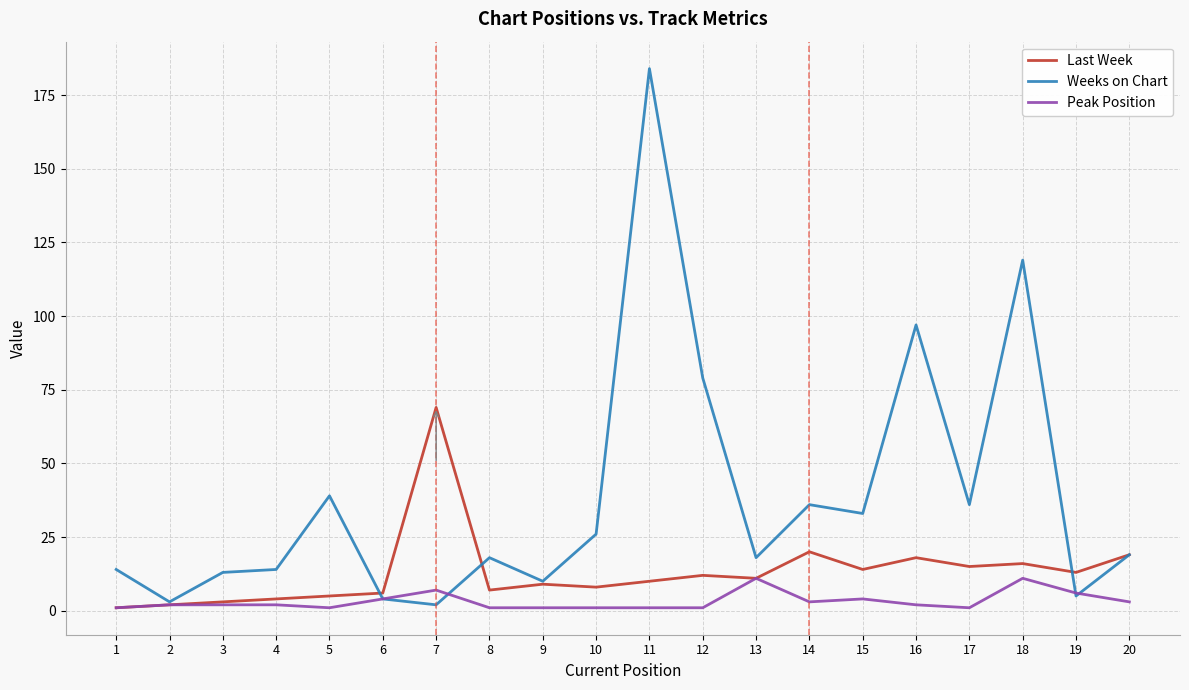

True or false: Weeks on Chart has a value of 58 at 15.

False